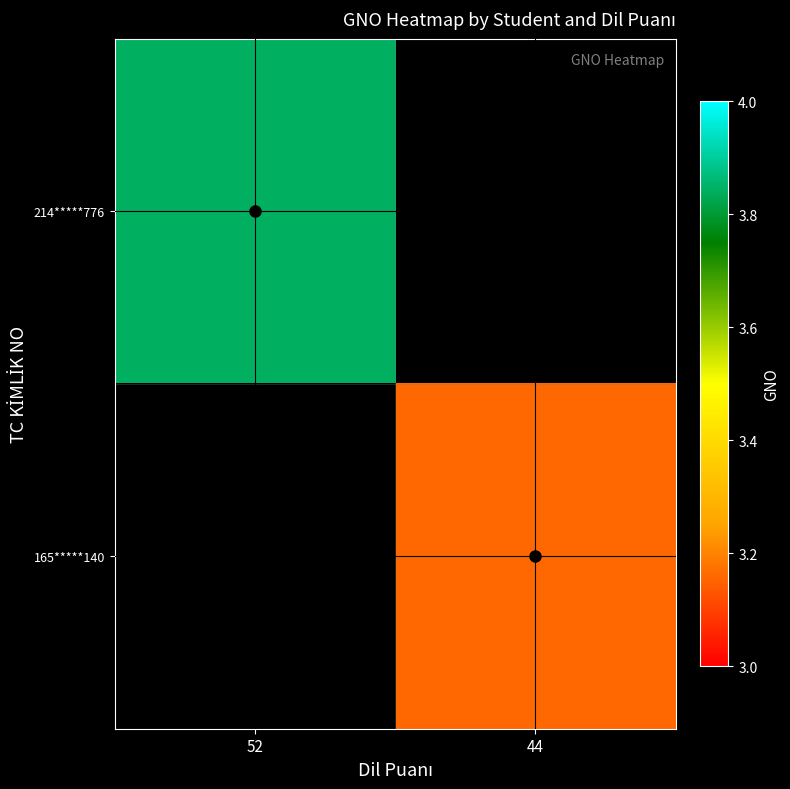

Rank the categories by 165*****140 value from lowest to highest.

52, 44